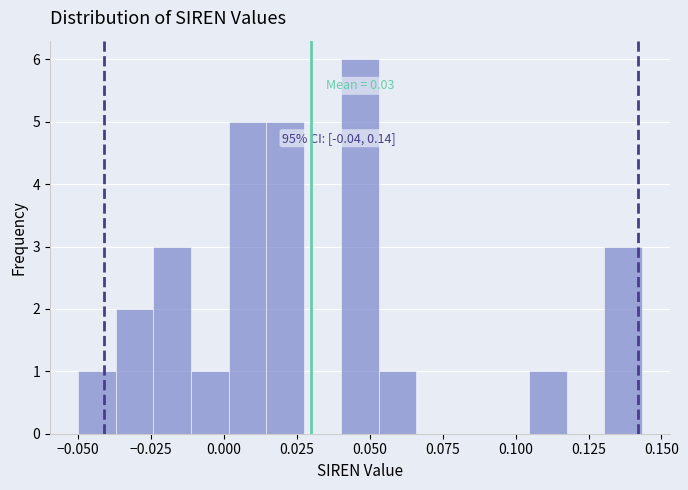

Read against the x-axis, roughly where is the centre of the tallest bar?

0.045